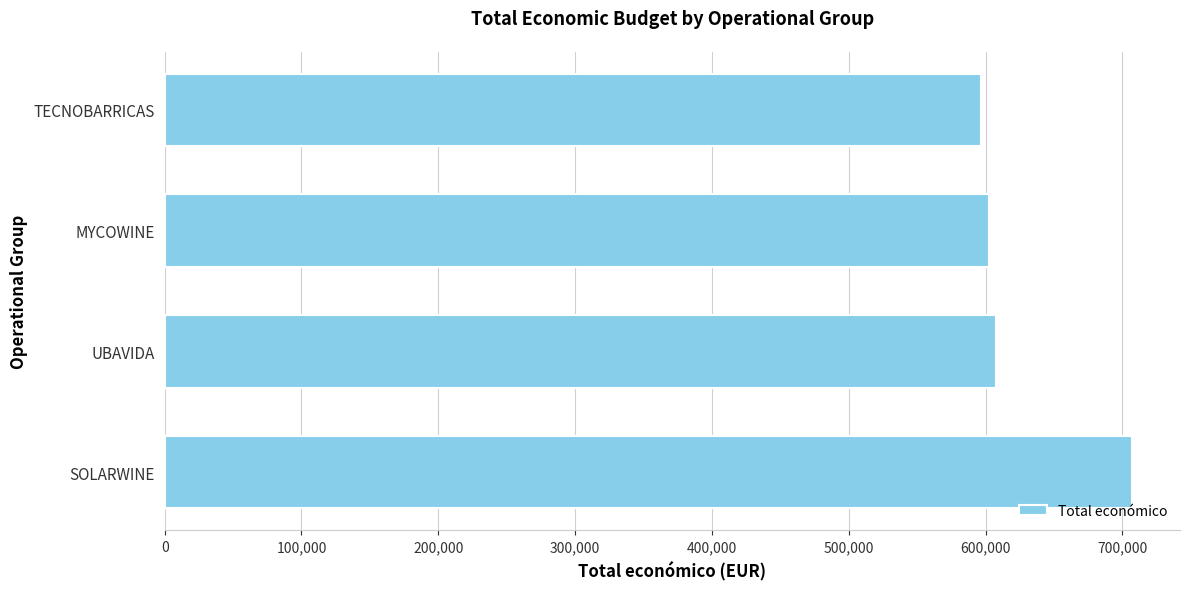

Approximately how many times larger is the value at MYCOWINE compared to UBAVIDA?

1.0